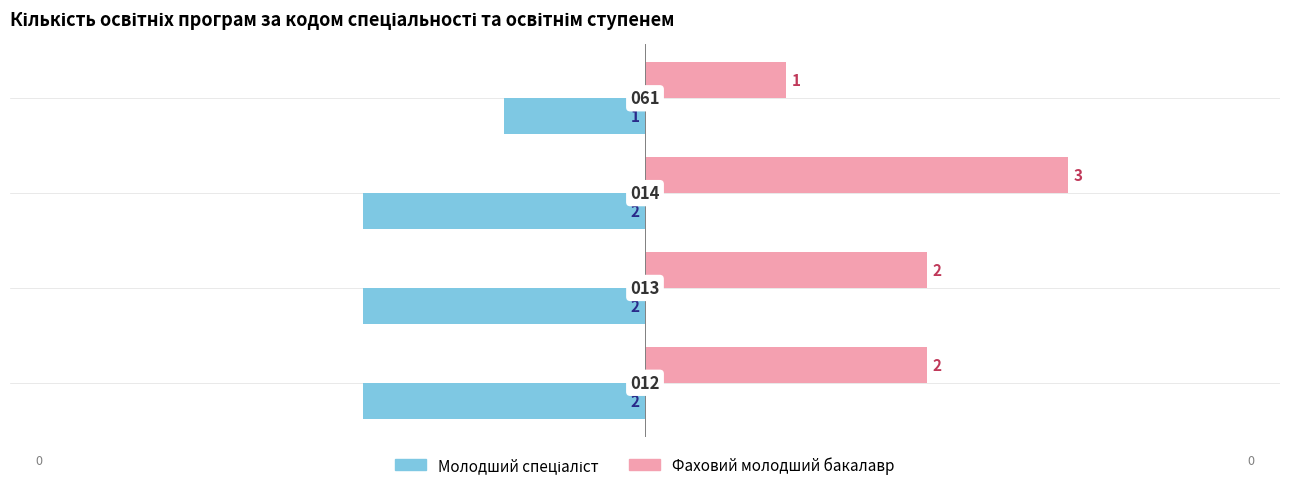

What is the sum of all Фаховий молодший бакалавр values?

8